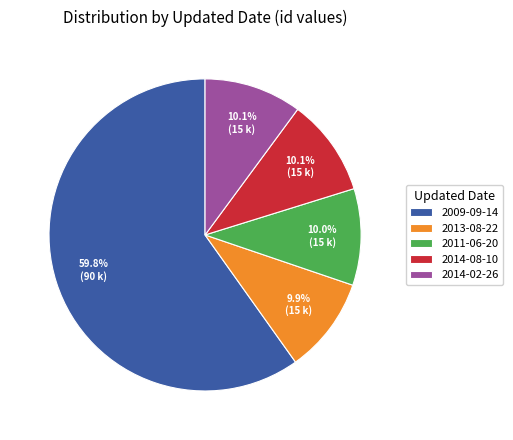

Does 2014-02-26 account for over 50% of the chart?

No